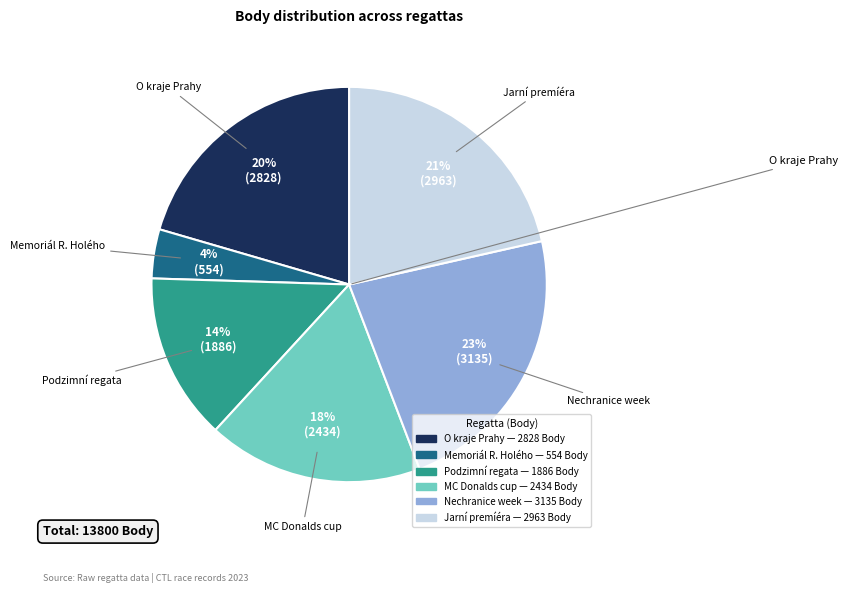

Does any single category account for the majority?

No